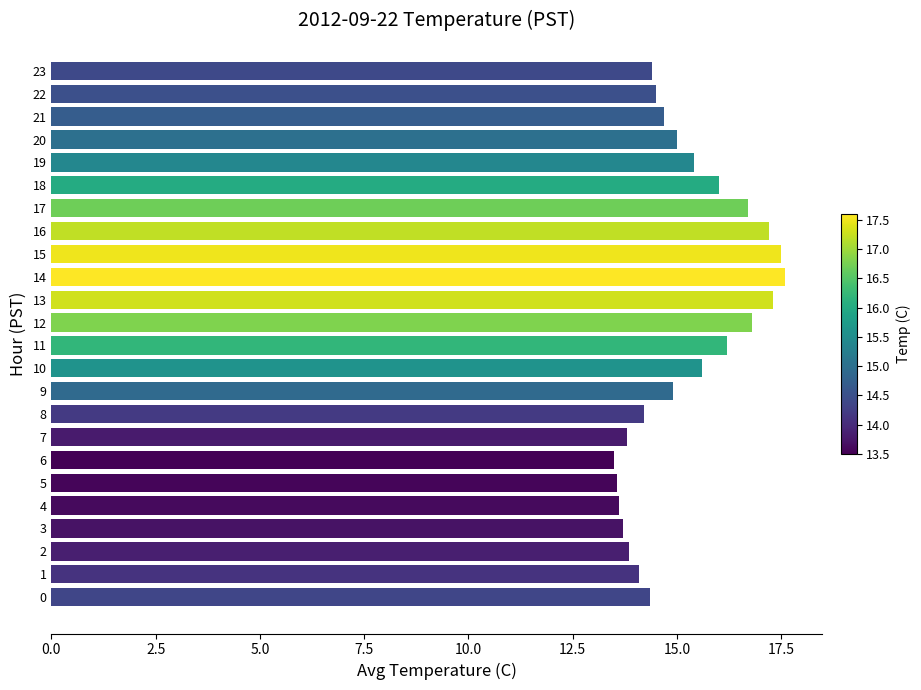

What is the greatest value displayed?

17.6